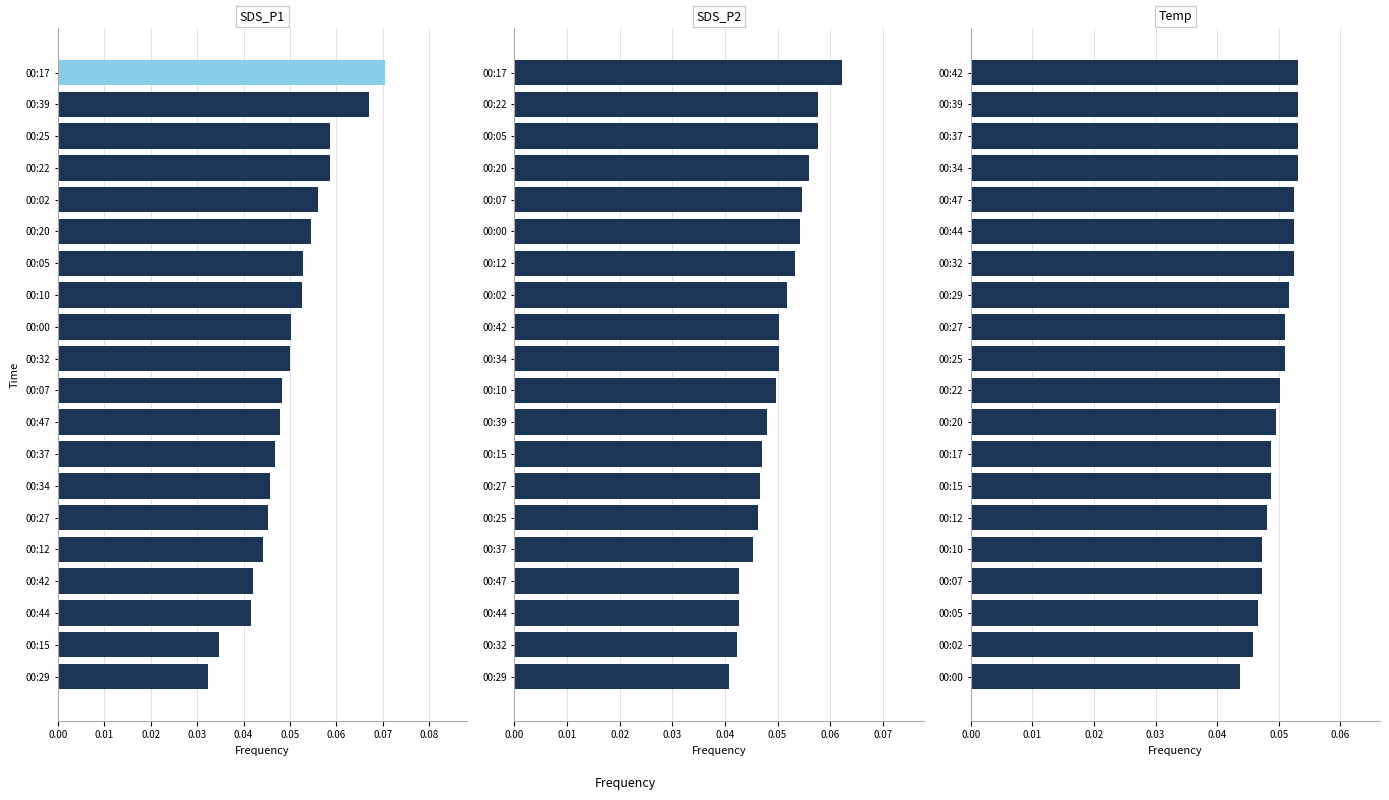

Reading left to right, what are all the values shown in this chart?

SDS_P1: 0.1	0.1	0.1	0.1	0.1	0.1	0.1	0.1	0.1	0.0	0.0	0.0	0.0	0.0	0.0	0.0	0.0	0.0	0.0	0.0
SDS_P2: 0.1	0.1	0.1	0.1	0.1	0.1	0.1	0.1	0.1	0.1	0.0	0.0	0.0	0.0	0.0	0.0	0.0	0.0	0.0	0.0
Temp: 0.1	0.1	0.1	0.1	0.1	0.1	0.1	0.1	0.1	0.1	0.1	0.0	0.0	0.0	0.0	0.0	0.0	0.0	0.0	0.0